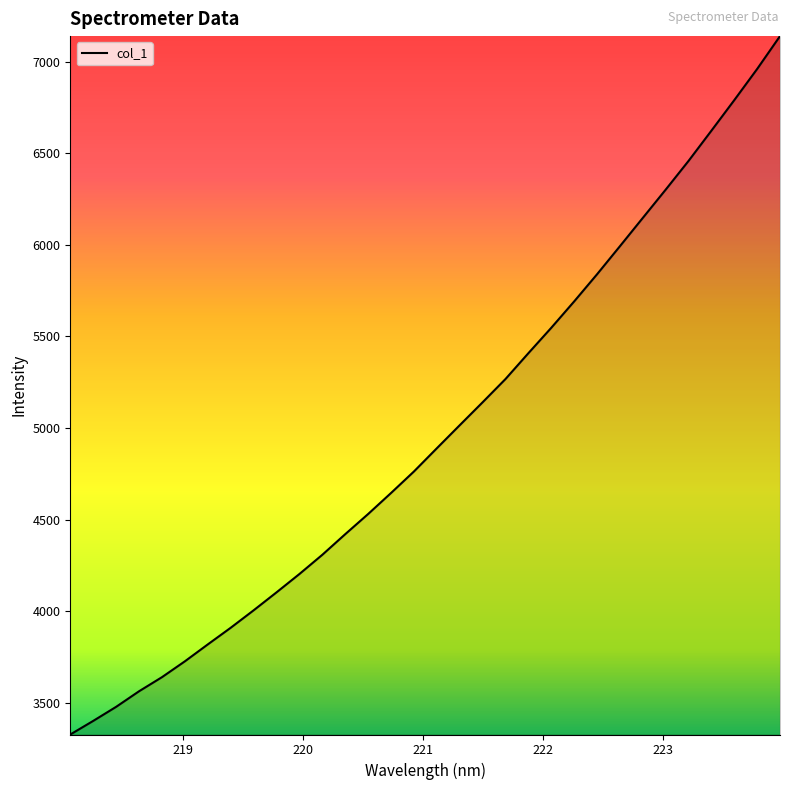

Is this an area chart (filled region under the line)?

No